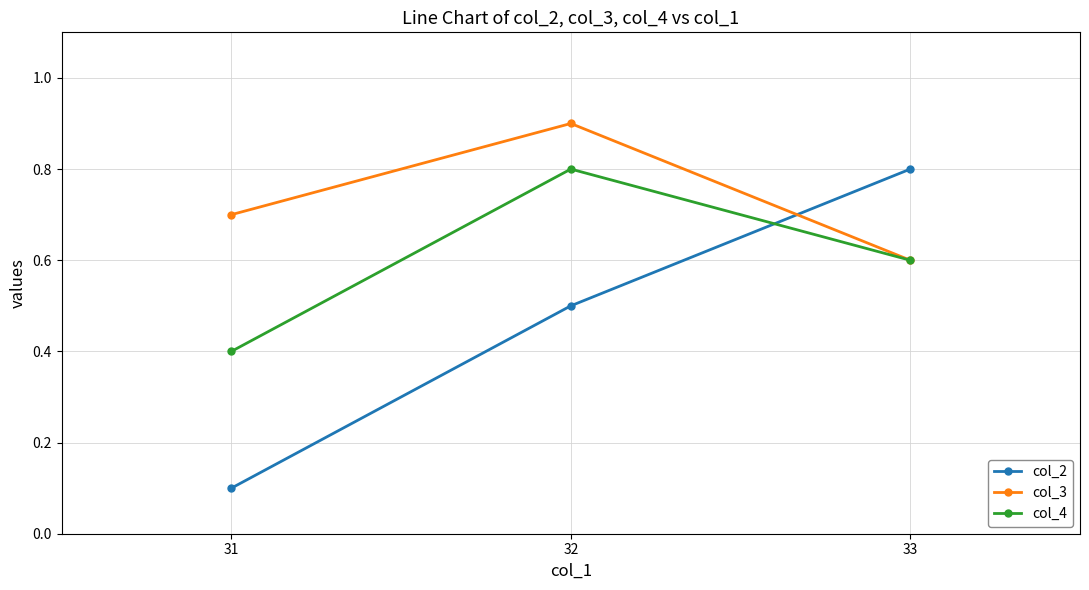

What are all the series names shown in the legend?

col_2, col_3, col_4